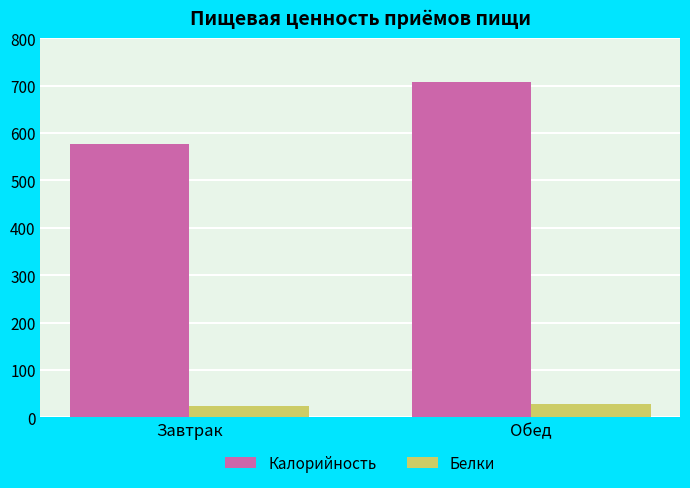

What position from the right is Завтрак?

2